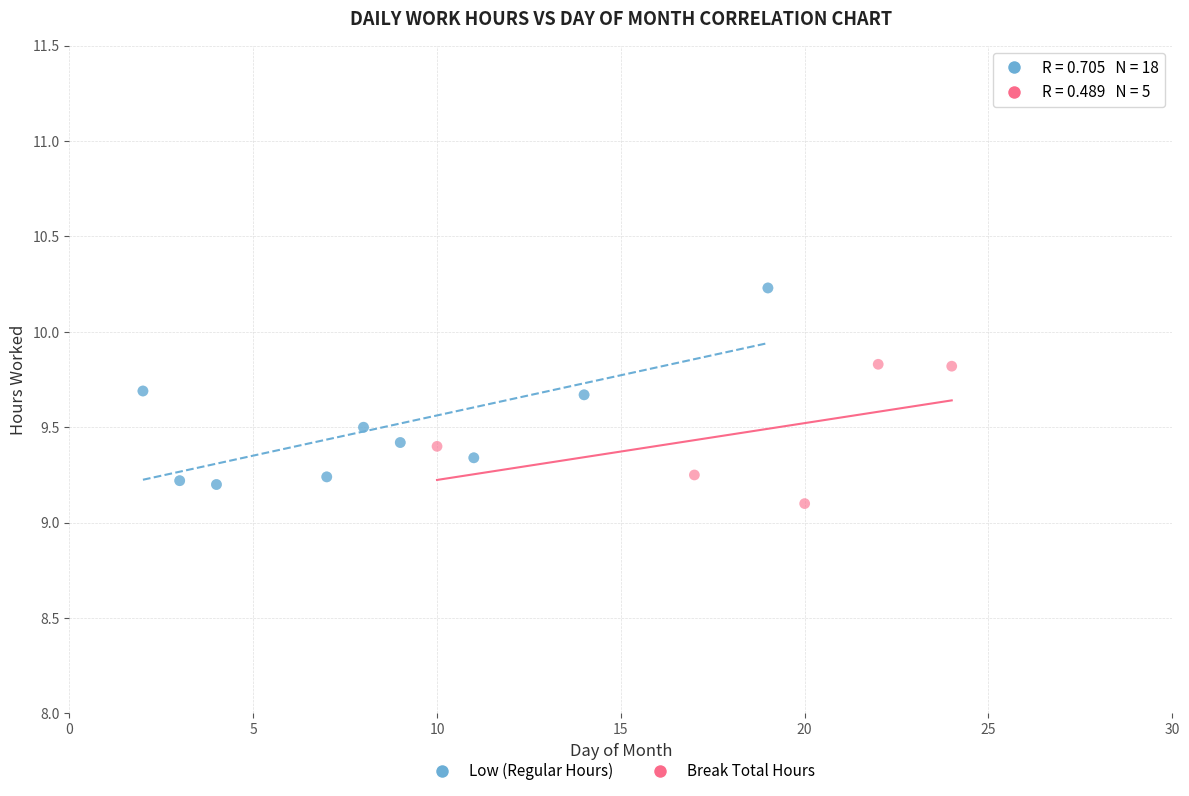

Which series reaches the maximum Y coordinate?

Low (Regular Hours)